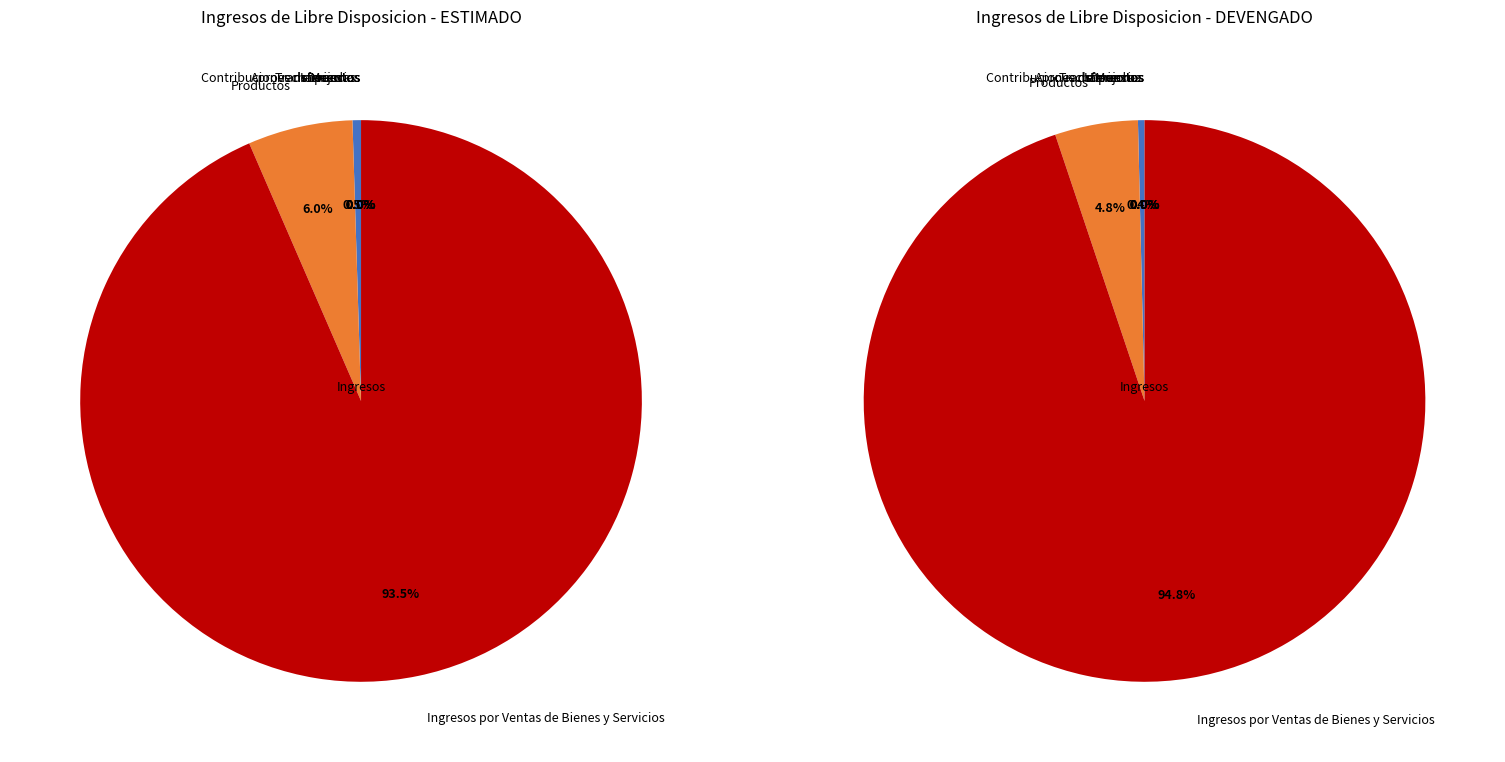

Which slice represents more than half of the pie?

Ingresos por Ventas de Bienes y Servicios